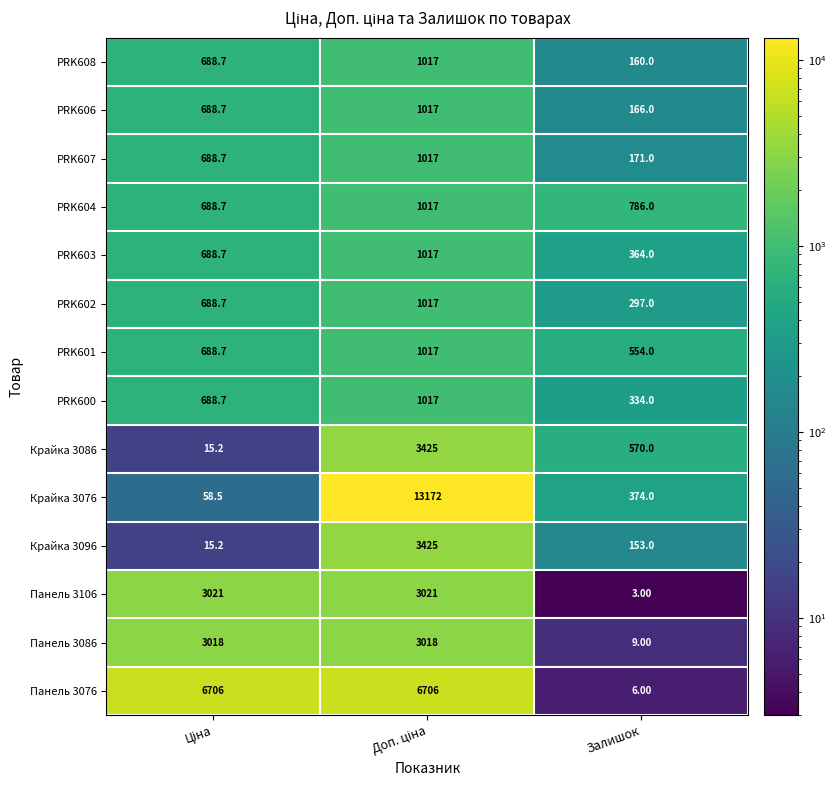

What is the spread (max minus min) of values at Залишок?

783.0